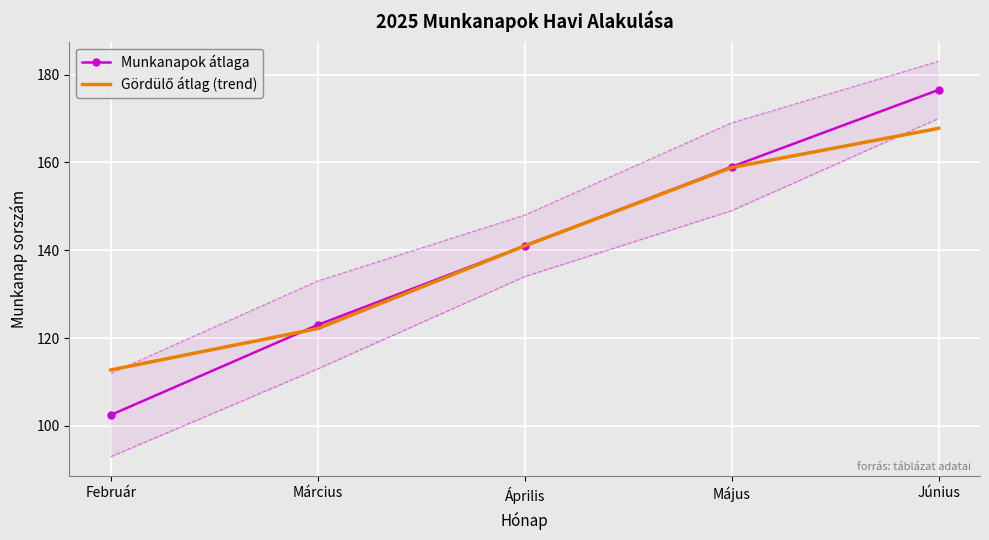

Count the Munkanapok átlaga values in the range 123 to 159.

3